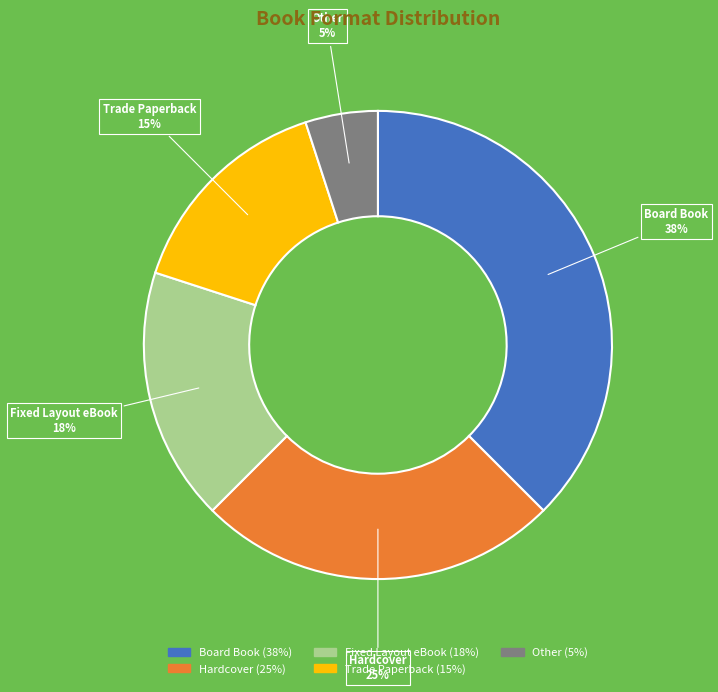

Which category has the smallest portion of the pie?

Other